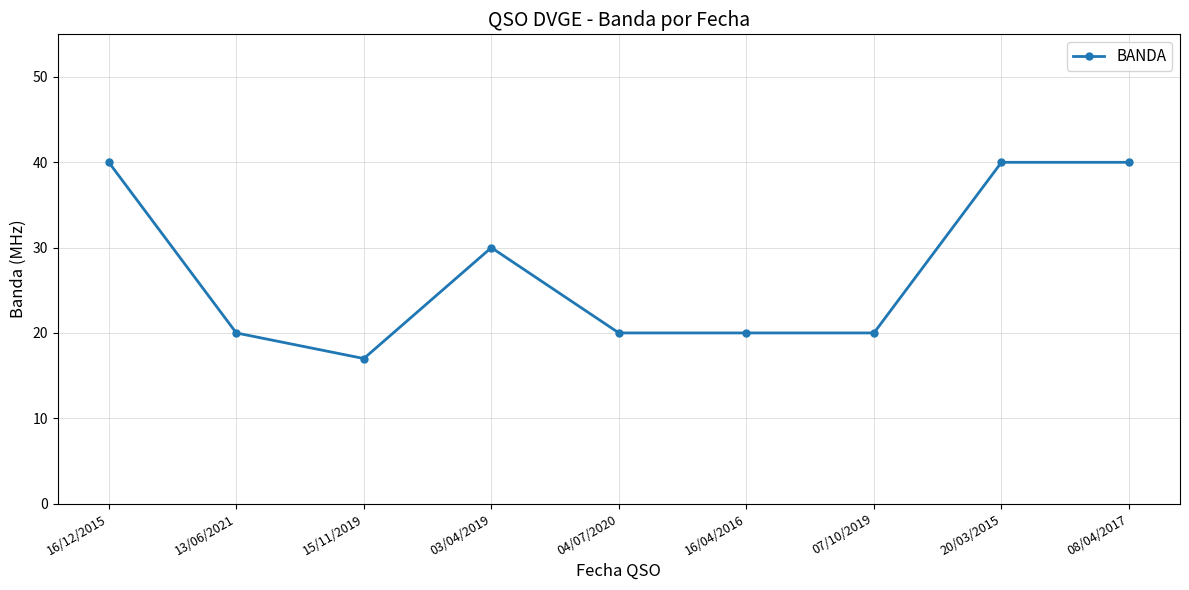

Where is the first local maximum?

03/04/2019